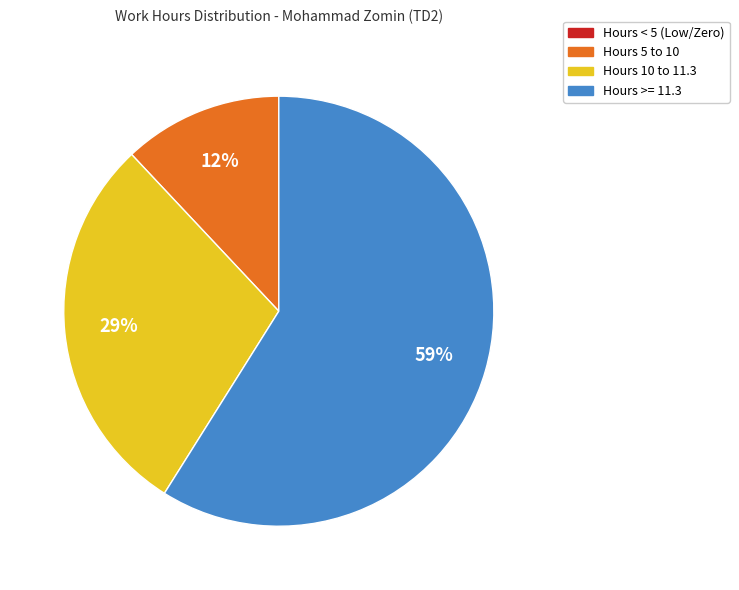

Does any single category account for the majority?

Yes